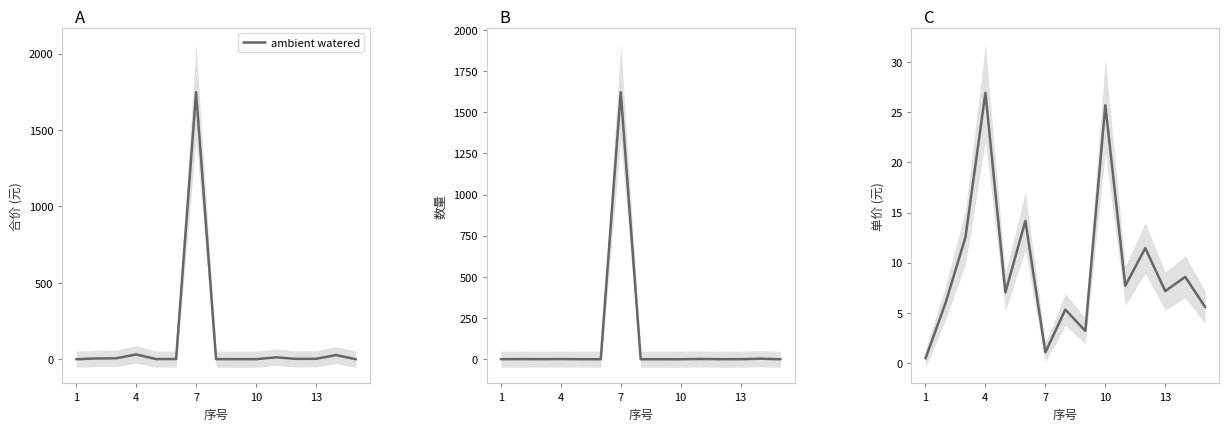

True or false: there are more than 1 points higher than both neighbors.

True